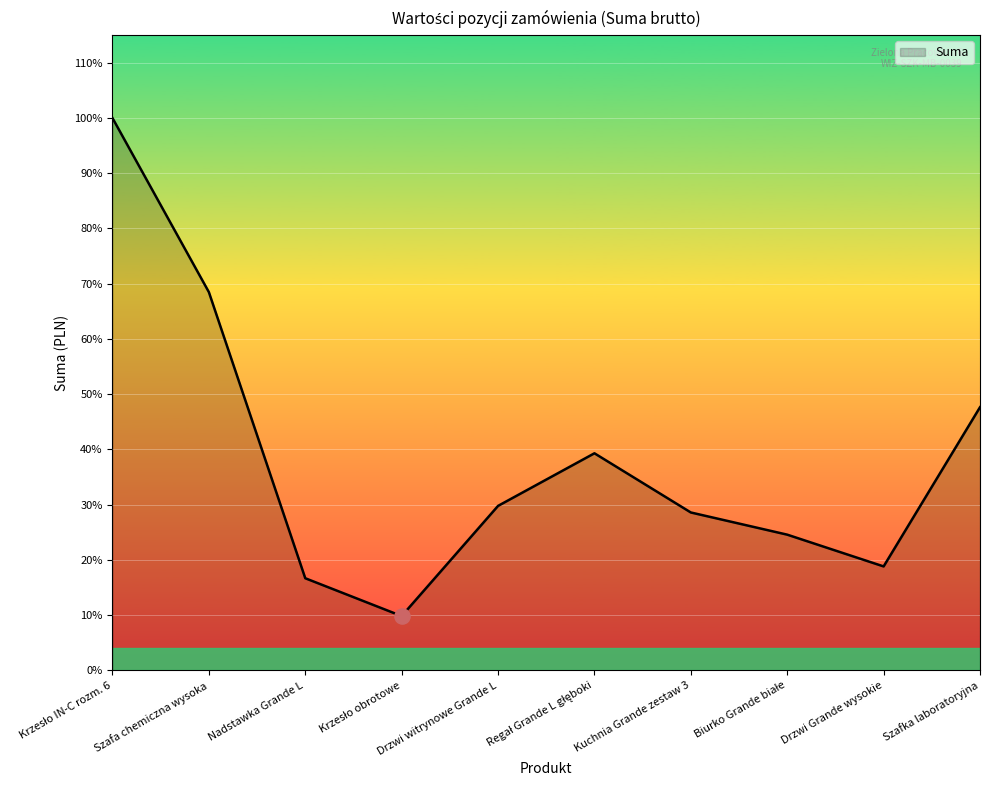

Approximately how many times larger is the value at Krzesło IN-C rozm. 6 compared to Szafa chemiczna wysoka?

1.5